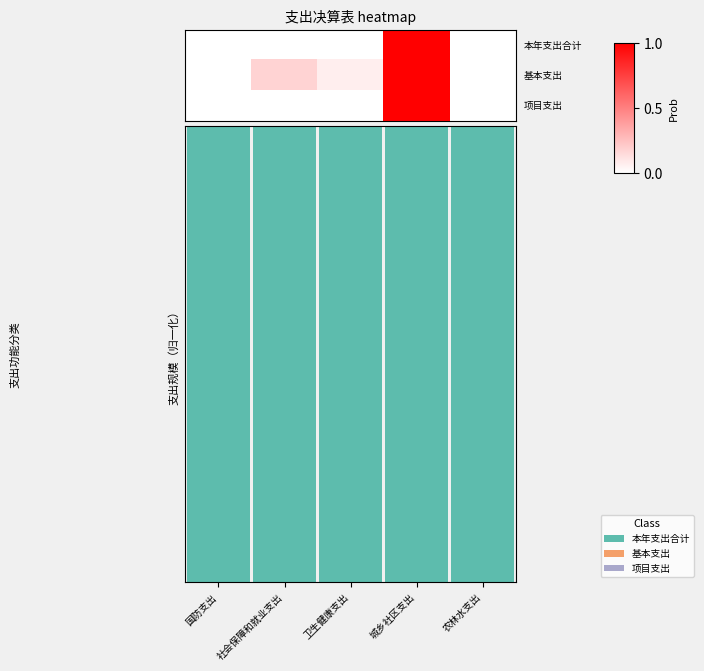

Rank the categories by value from lowest to highest.

社会保障和就业支出, 卫生健康支出, 国防支出, 农林水支出, 城乡社区支出